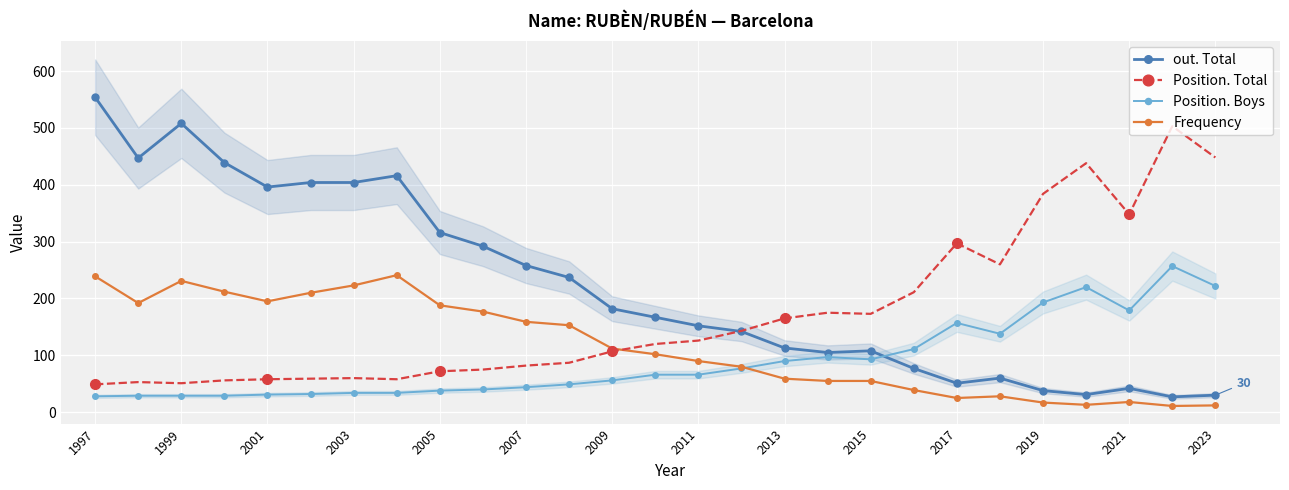

Which series has the largest total across all categories?

out. Total